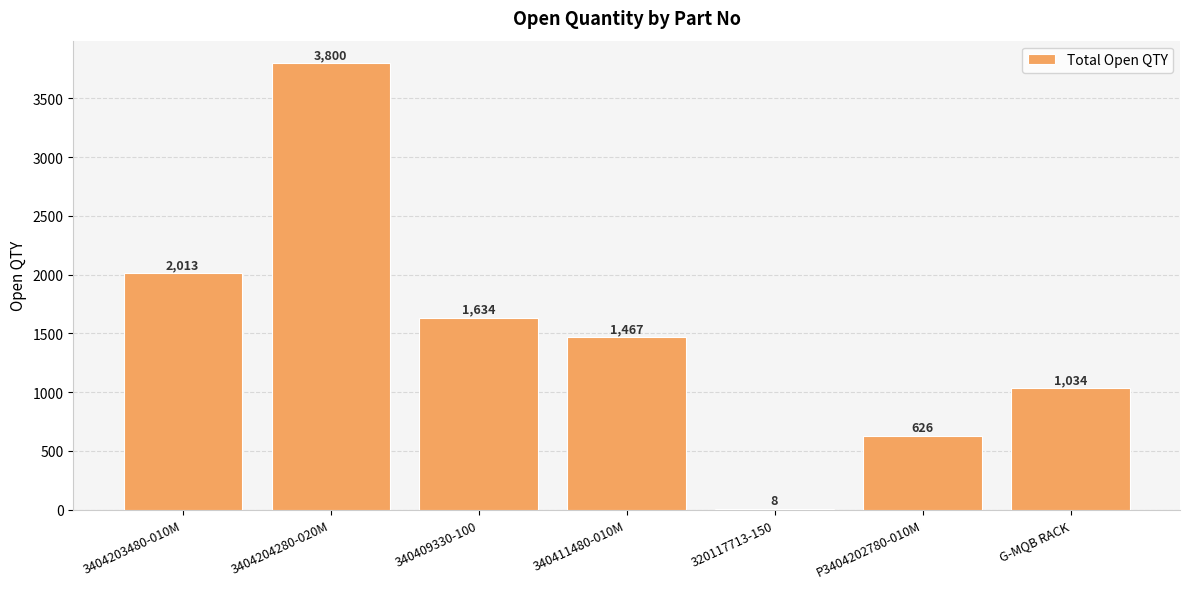

Reading left to right, extract all data points from this chart.

2013	3800	1634	1467	8	626	1034